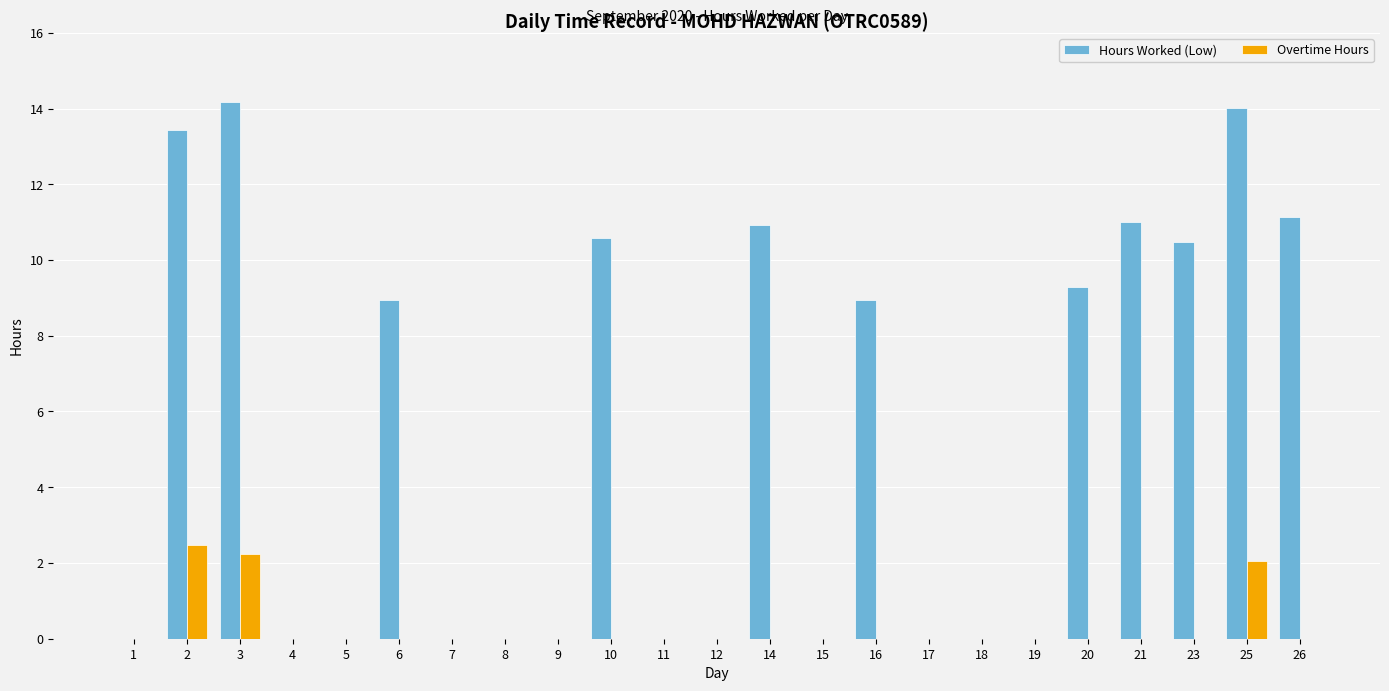

What are all the series names shown in the legend?

Hours Worked (Low), Overtime Hours